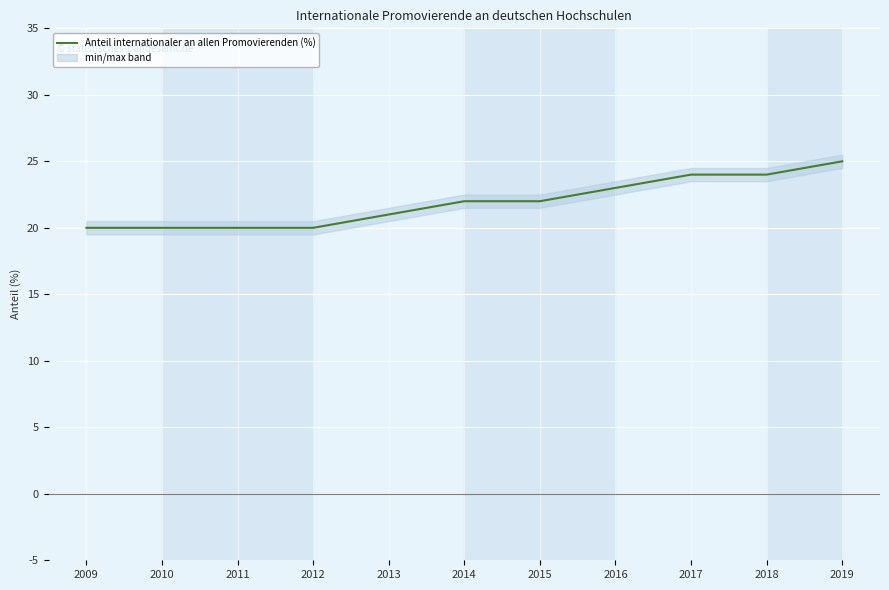

What is the sum of the values at 2011 and 2012?

40